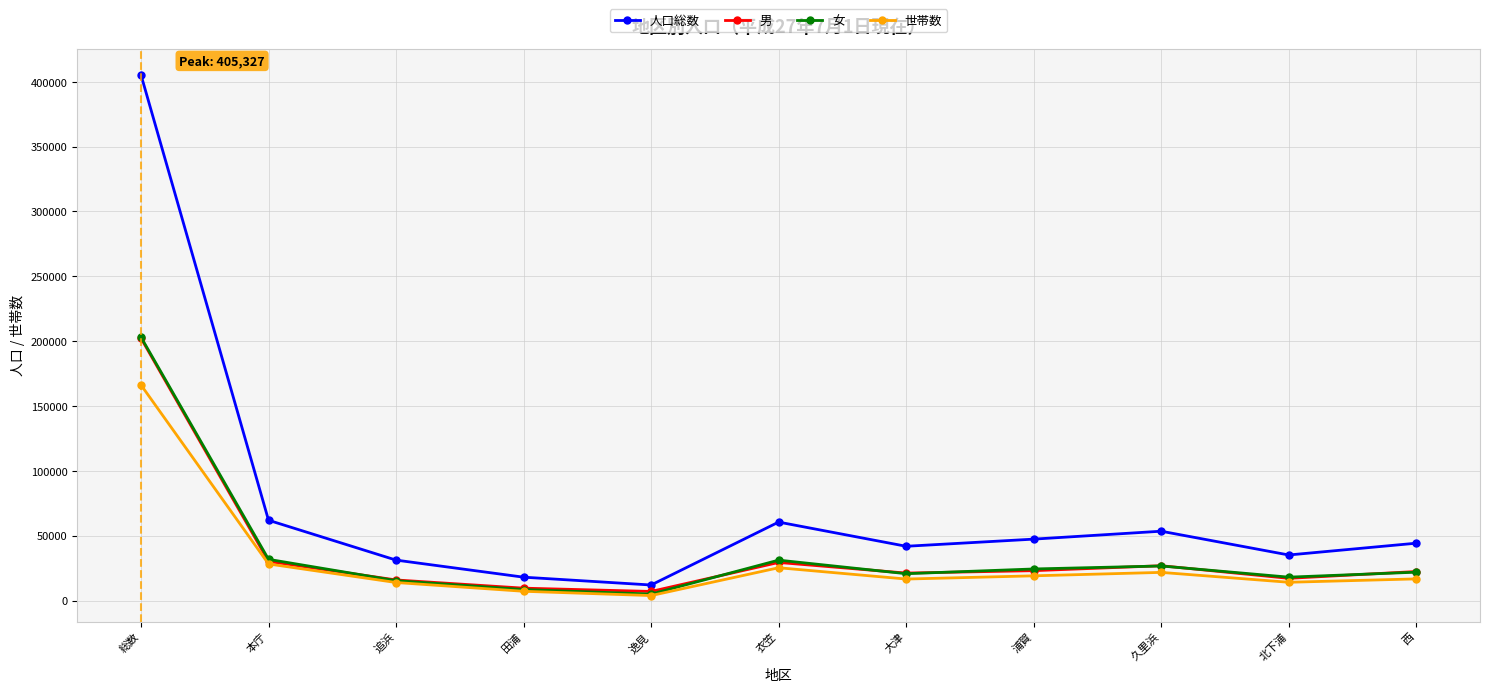

True or false: 人口総数 and 男 cross at least once.

False